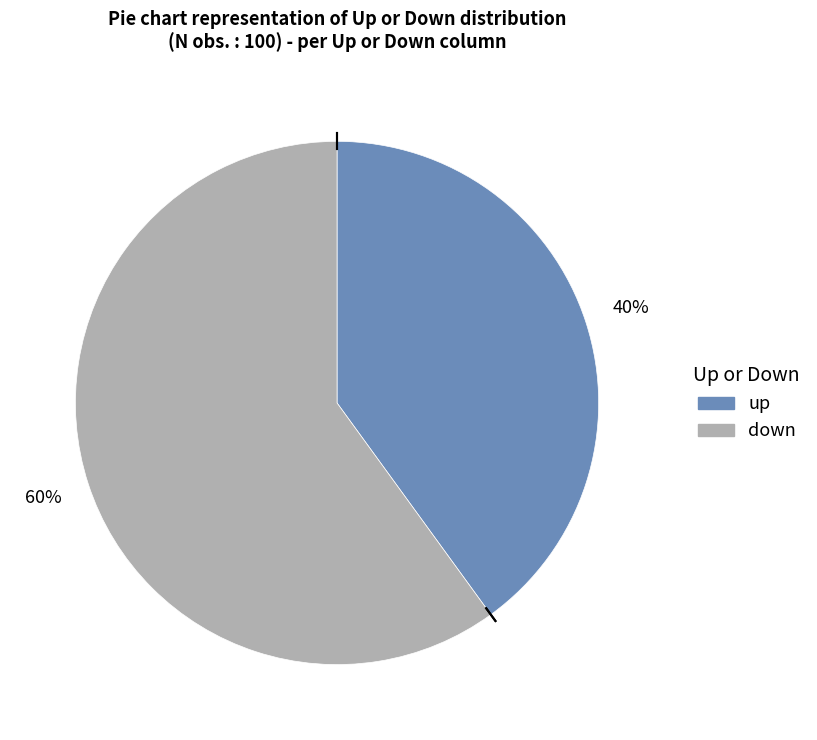

To the nearest percent, what is the difference between the up and down slice percentages?

20%